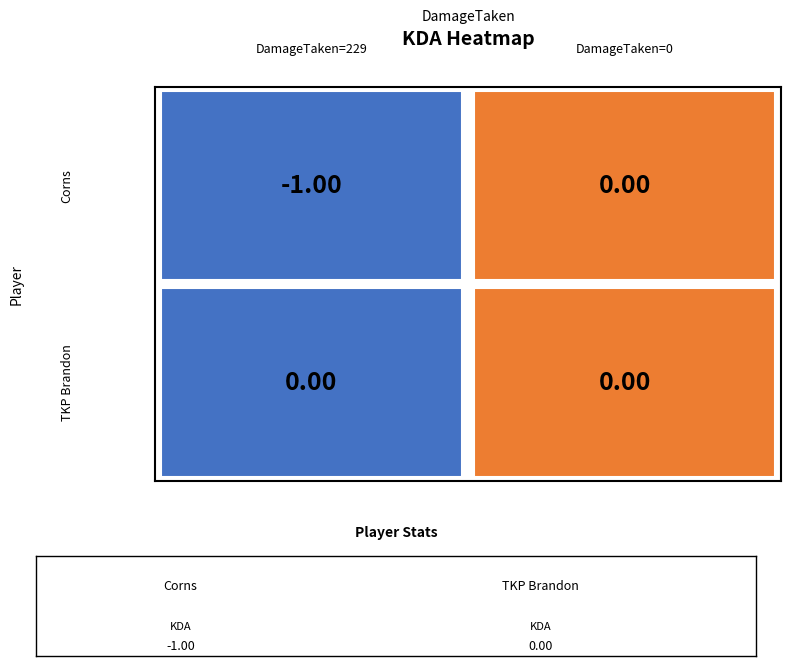

Rank the series at 0 from lowest to highest value.

Corns, TKP Brandon